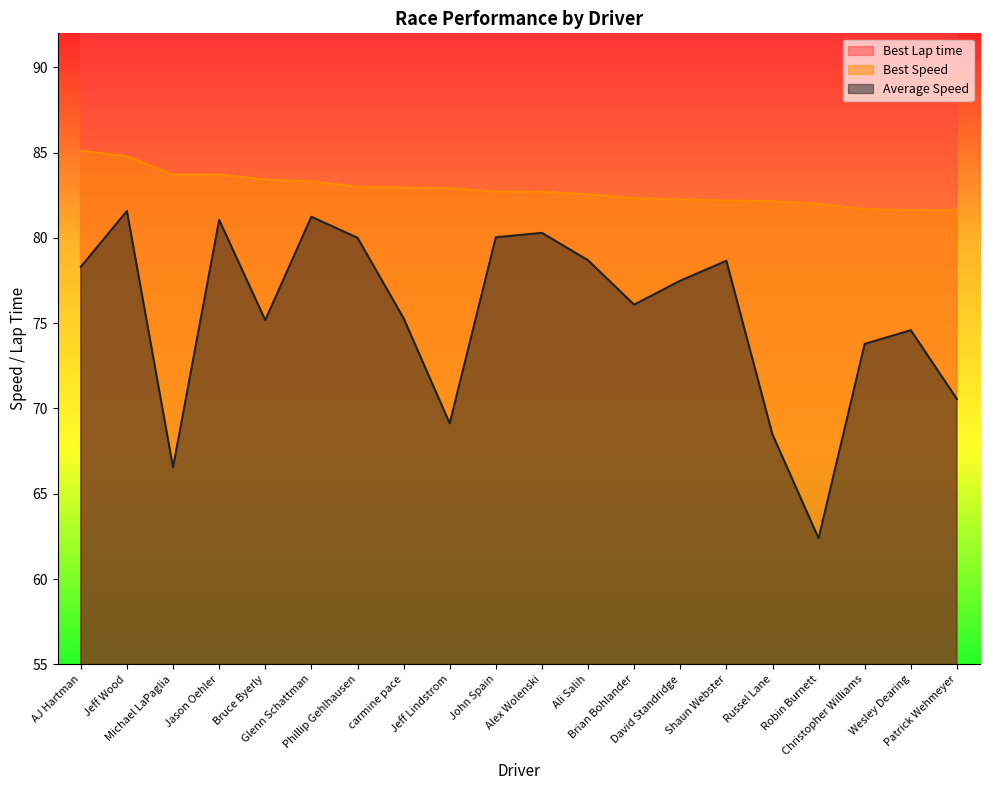

Rank the series by their average value, from lowest to highest.

Average Speed, Best Speed, Best Lap time